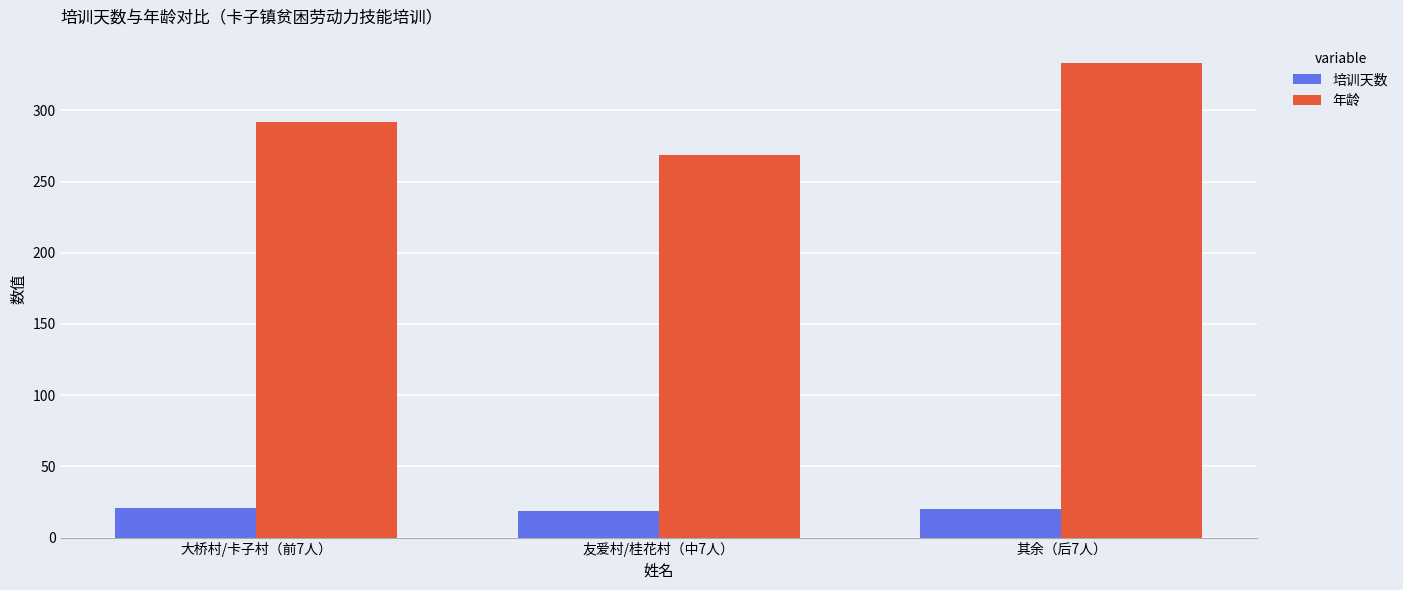

What is the minimum value for 年龄?

269